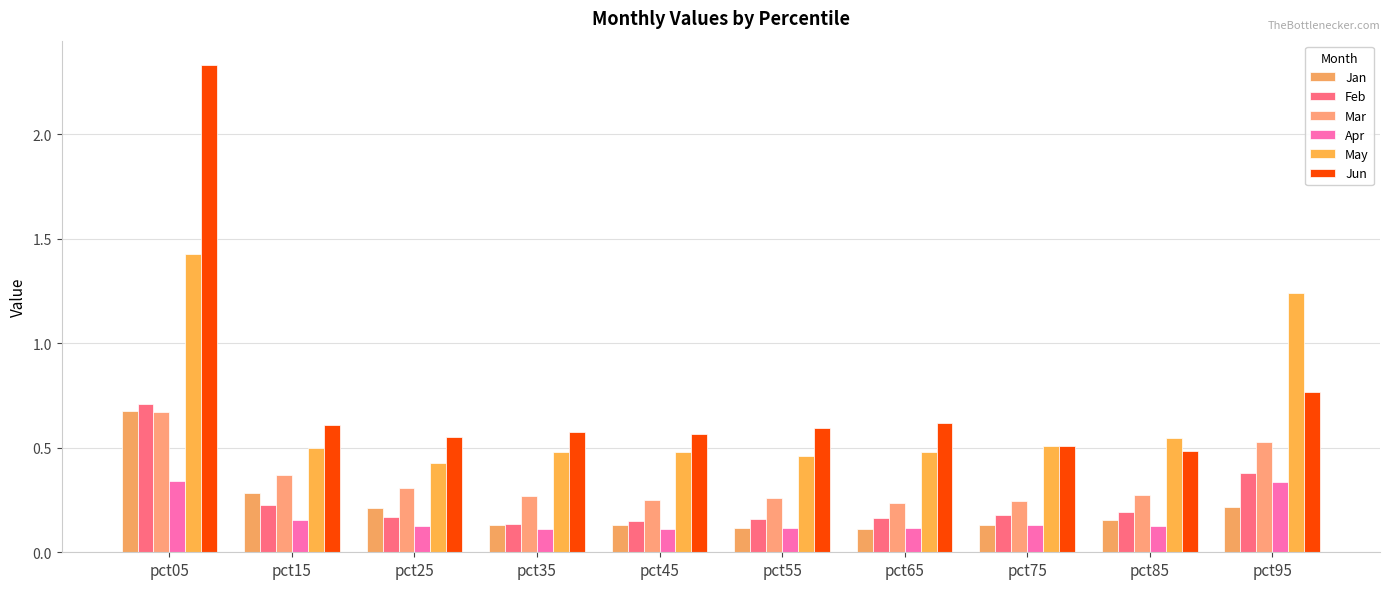

Which series has the largest range (max minus min)?

Jun